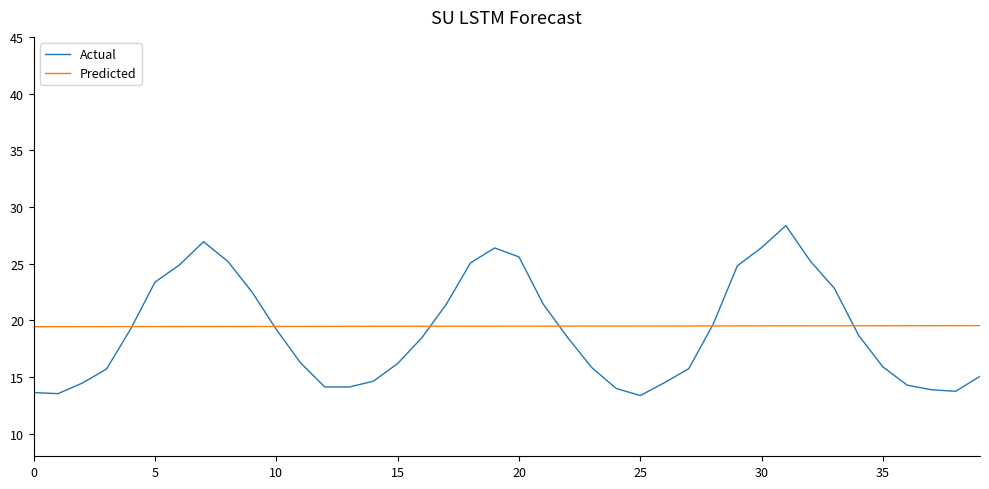

What is the maximum value shown in the chart?

28.4